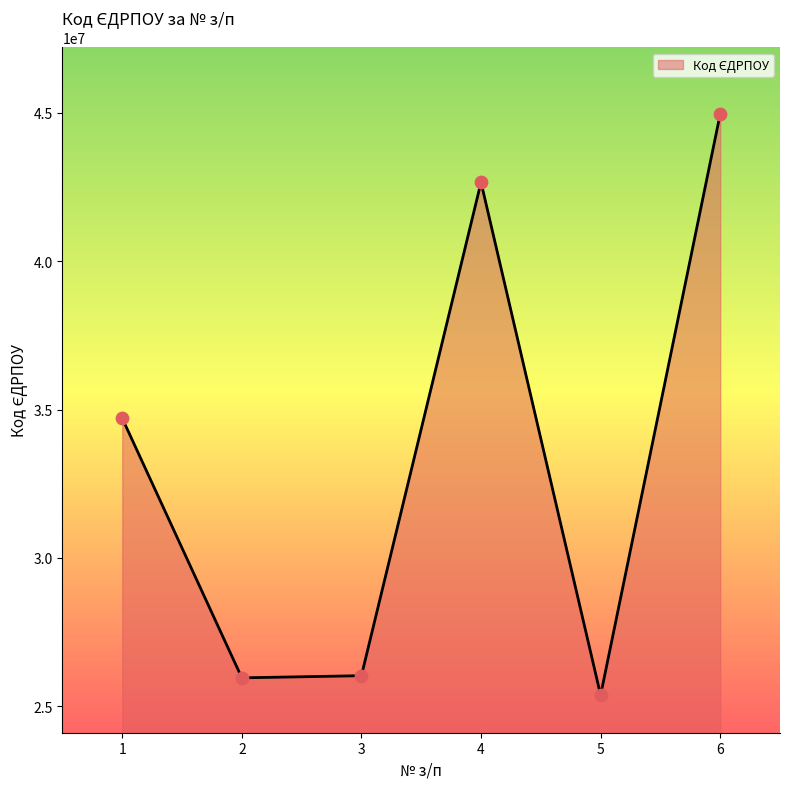

Which has a higher value, 6 or 1?

6